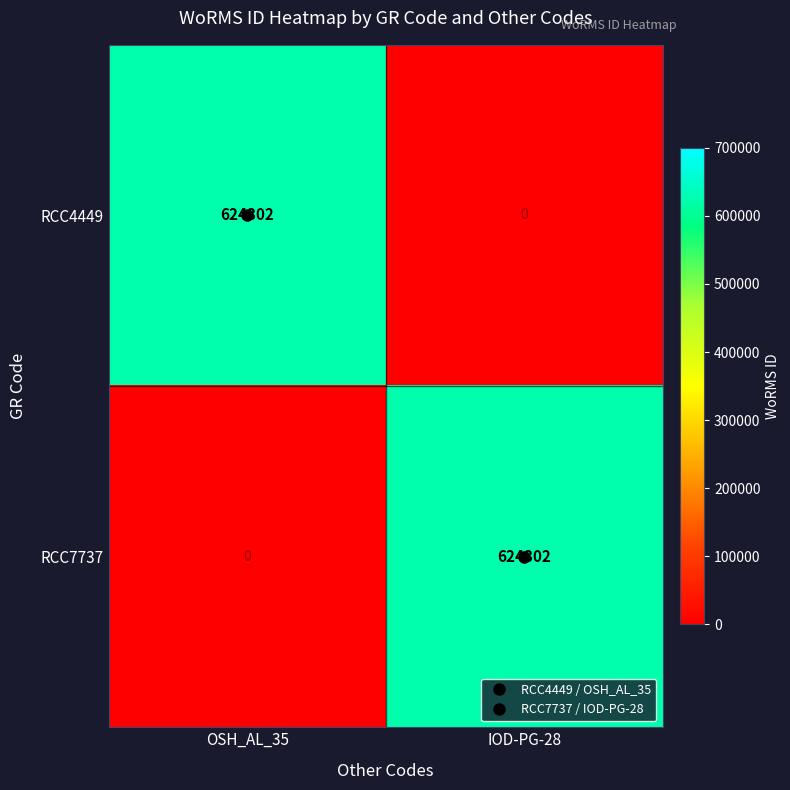

What is the highest value of the RCC7737 series?

624302